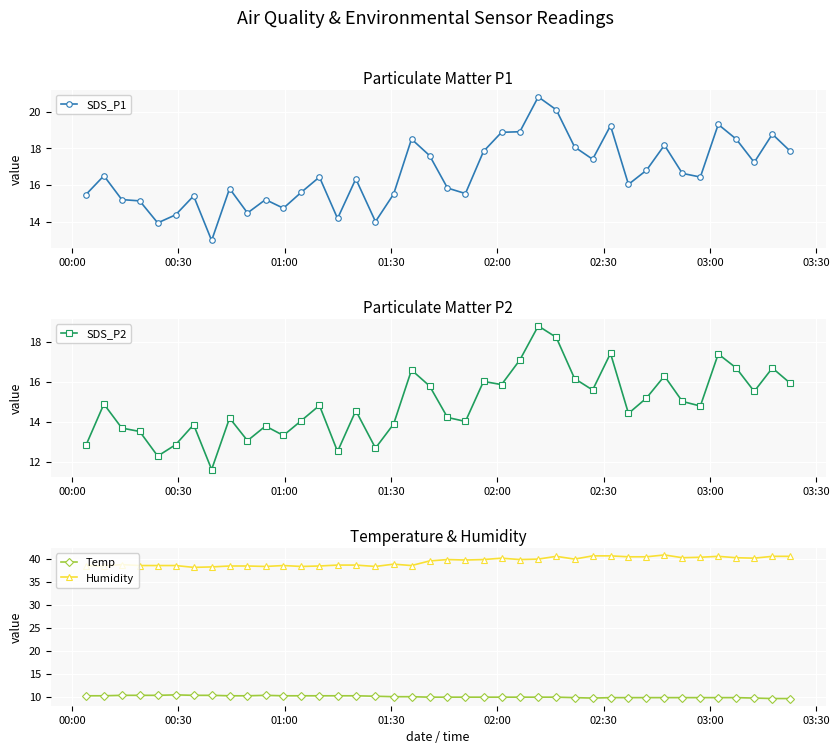

True or false: Temp has more than 1 points higher than both neighbors.

True